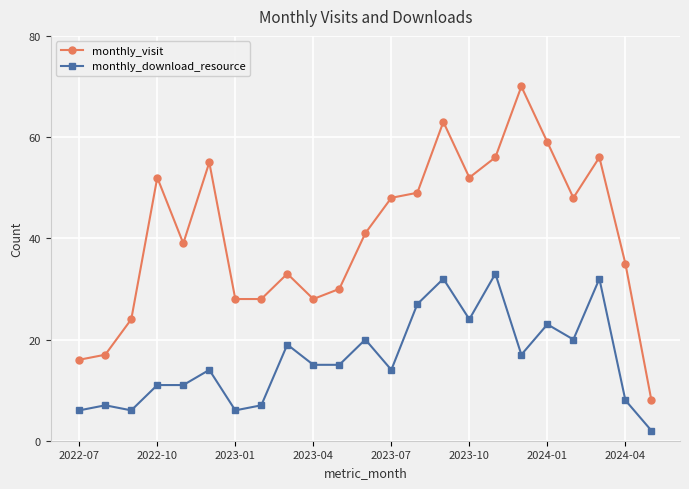

What is the highest value of the monthly_visit series?

70